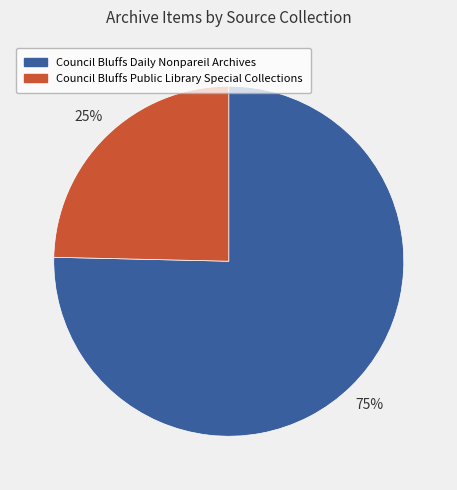

To the nearest percent, what is the average slice percentage?

50%